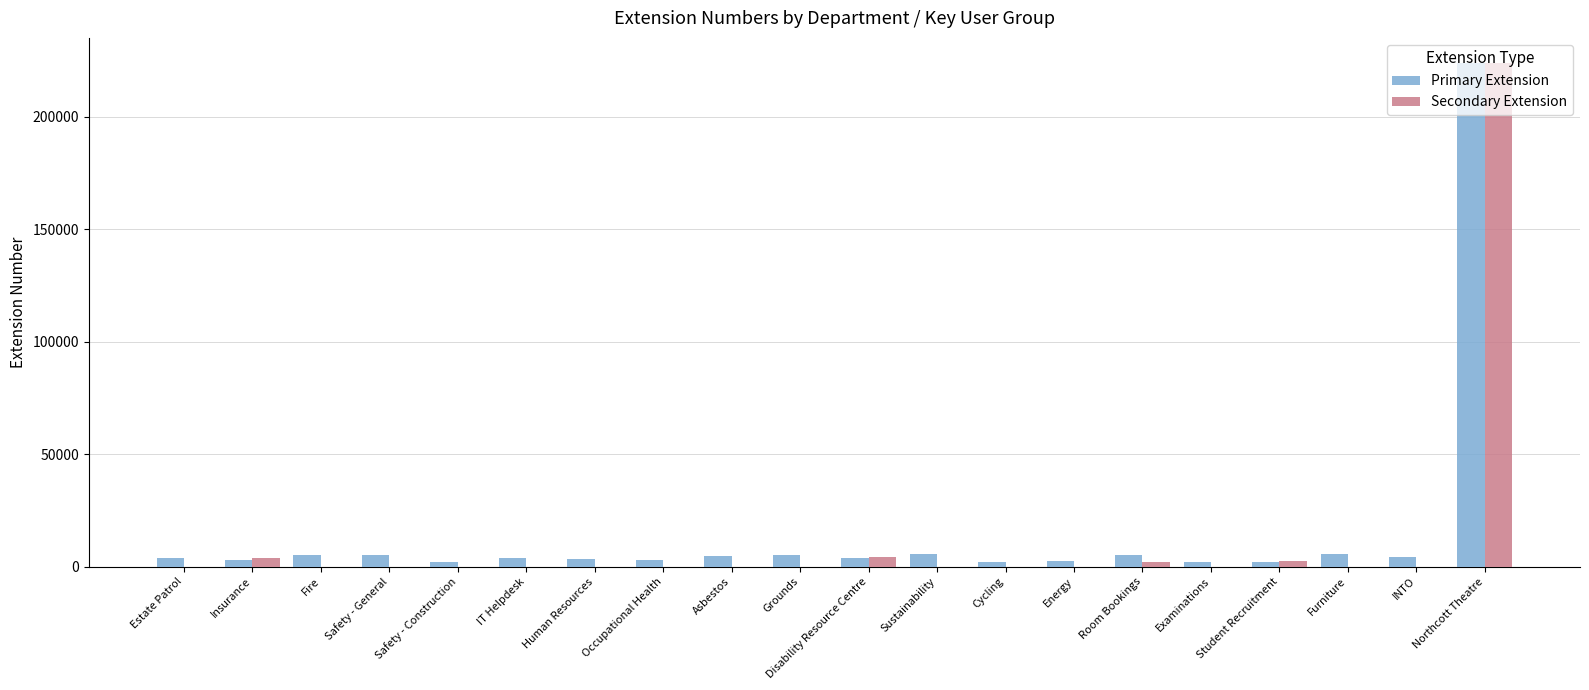

What is the total value across all series at Northcott Theatre?

447967